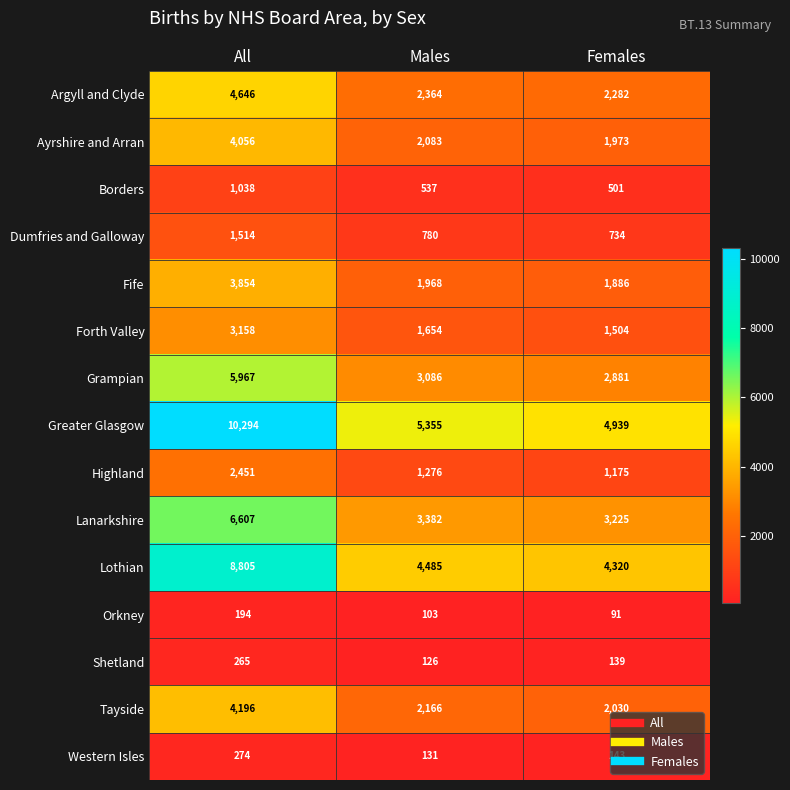

Count the number of categories in the chart.

3